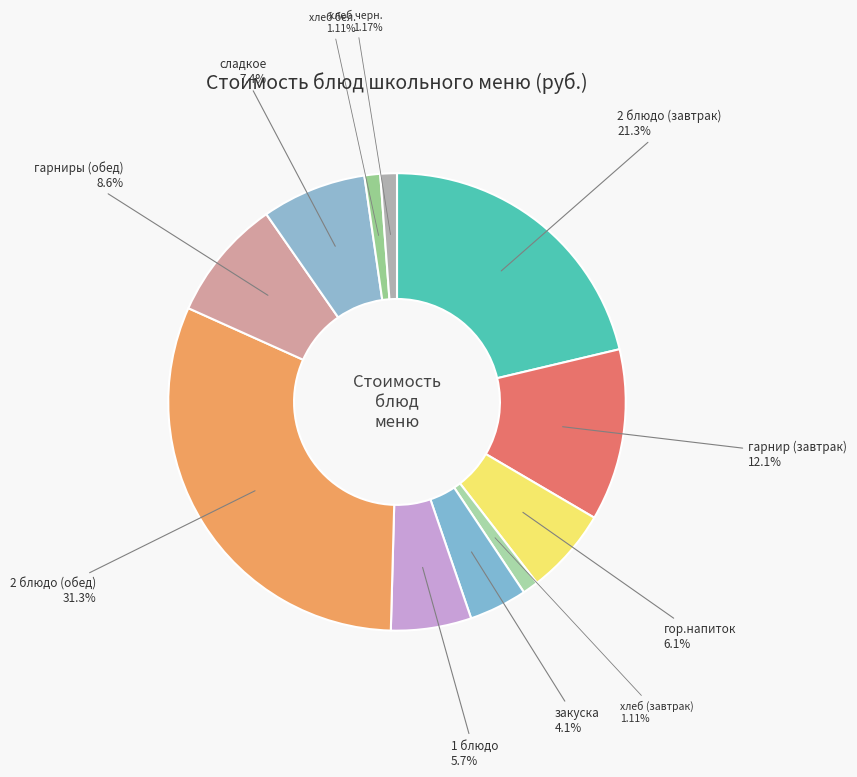

Which has a higher value, хлеб черн. or 2 блюдо (завтрак)?

2 блюдо (завтрак)